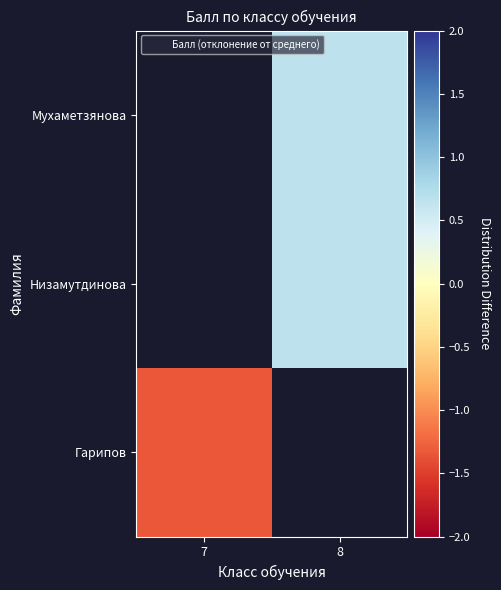

List the series in order of their peak value, lowest first.

Гарипов, Низамутдинова, Мухаметзянова